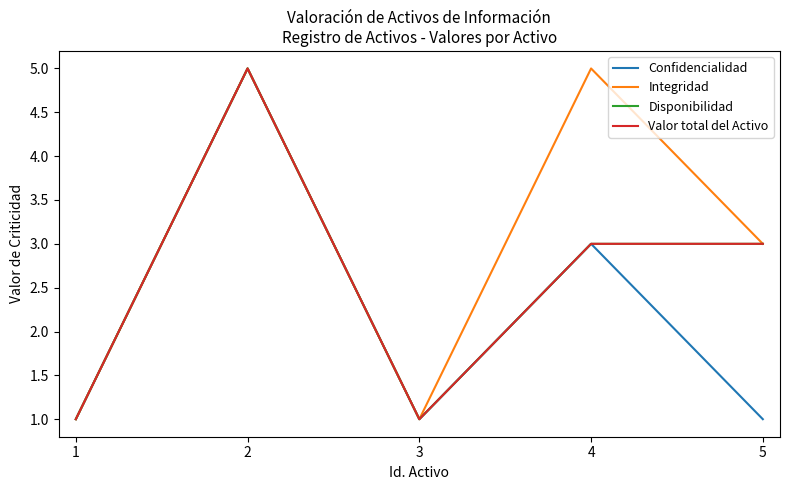

At which label does Valor total del Activo first exceed 3?

2